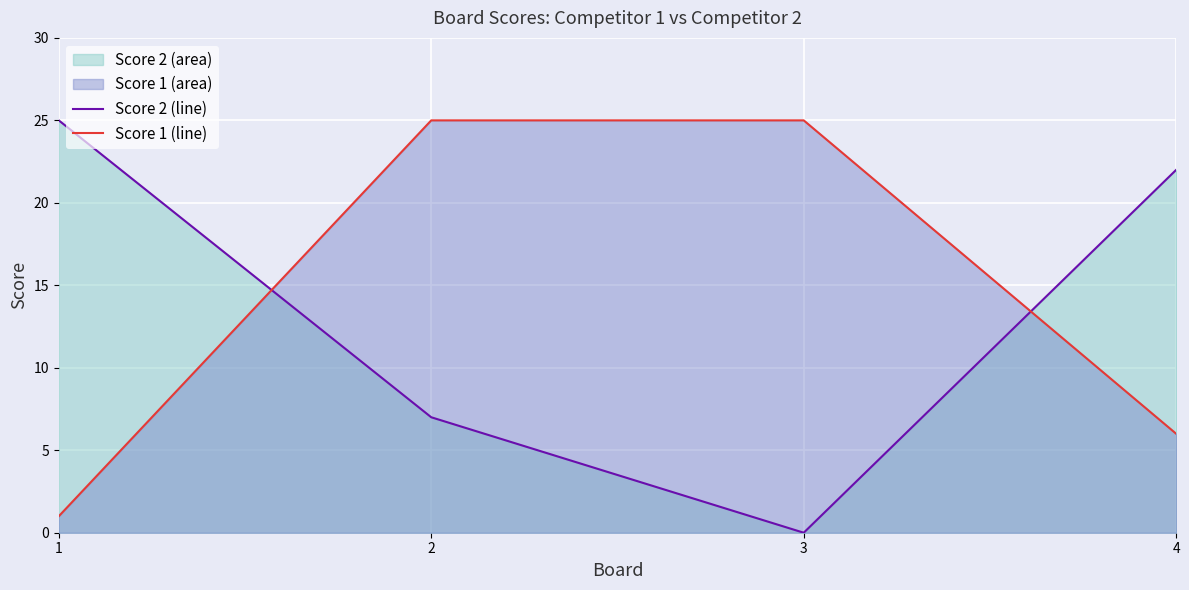

At how many categories does at least one series exceed 19?

4